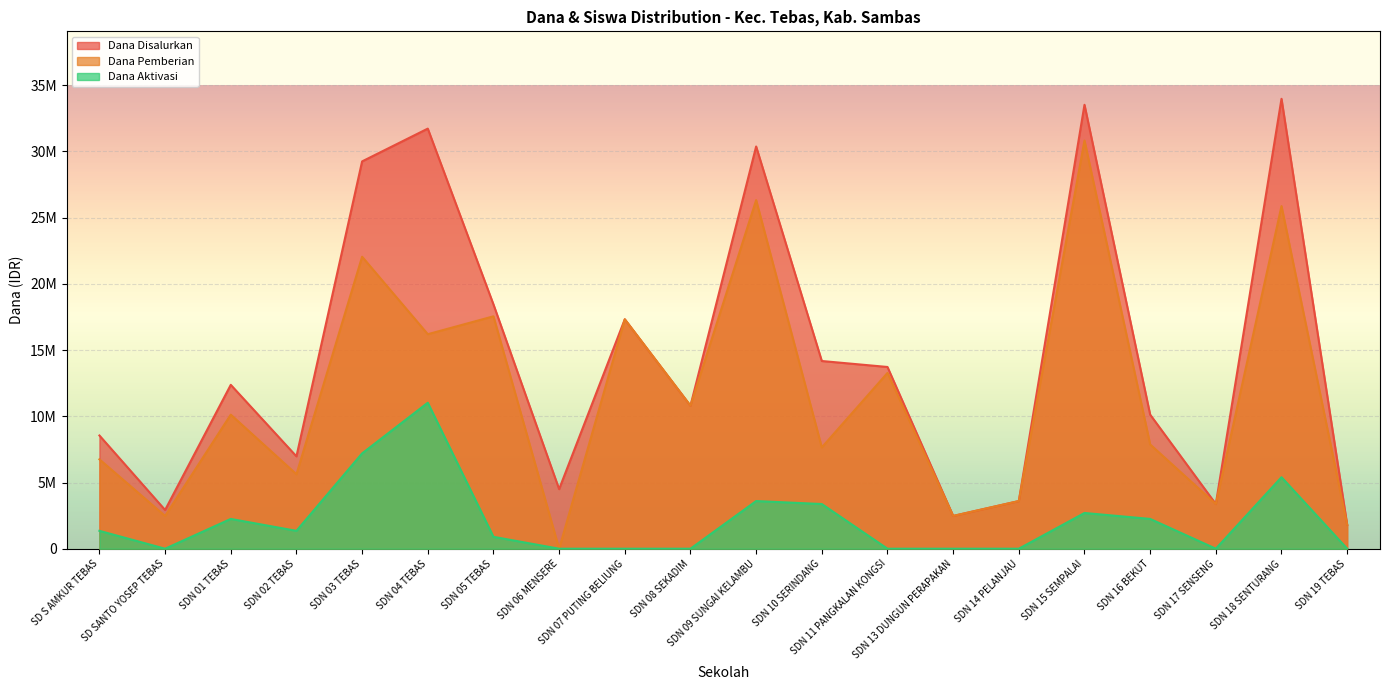

Reading right to left, list all the values displayed in this chart.

Dana Disalurkan: 1800000	33975000	3375000	10125000	33525000	3600000	2475000	13725000	14175000	30375000	10800000	17325000	4500000	18450000	31725000	29250000	6975000	12375000	2925000	8550000
Dana Pemberian: 1800000	25875000	3375000	7875000	30825000	3600000	2475000	13275000	7650000	26325000	10800000	17325000	0	17550000	16200000	22050000	5625000	10125000	2475000	6750000
Dana Aktivasi: 0	5400000	0	2250000	2700000	0	0	0	3375000	3600000	0	0	0	900000	11025000	7200000	1350000	2250000	0	1350000